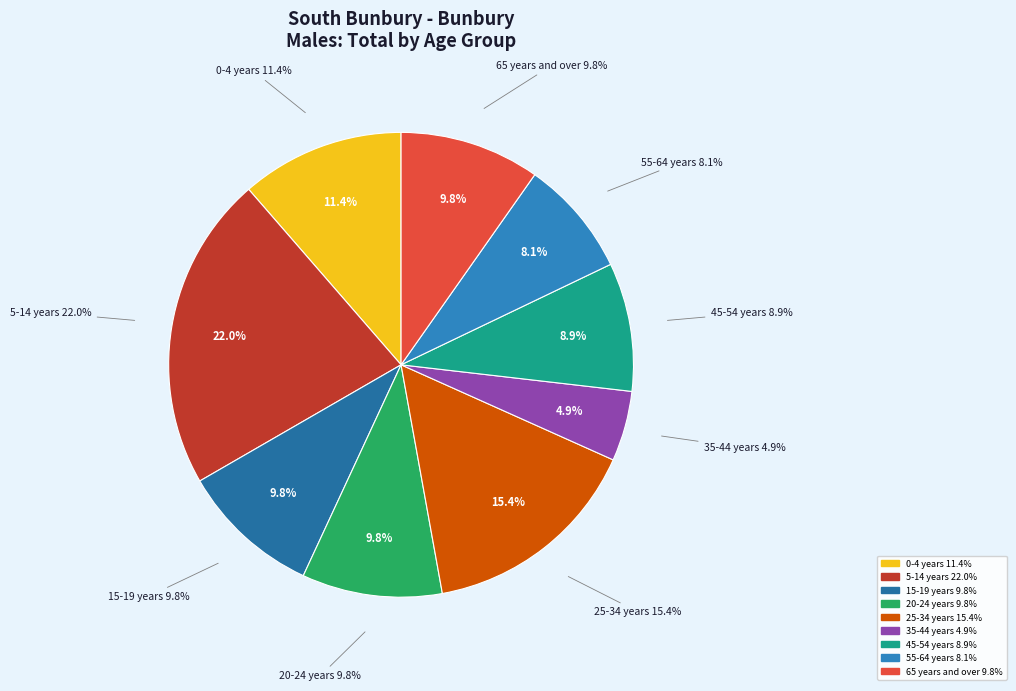

Rank the categories by value from highest to lowest.

5-14 years, 25-34 years, 0-4 years, 15-19 years, 20-24 years, 65 years and over, 45-54 years, 55-64 years, 35-44 years